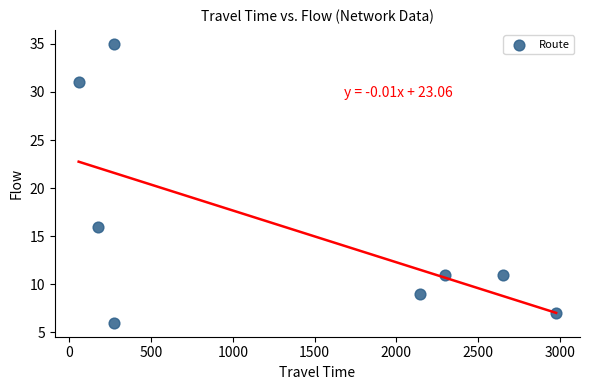

What Y value in the scatter plot is closest to 20?

16